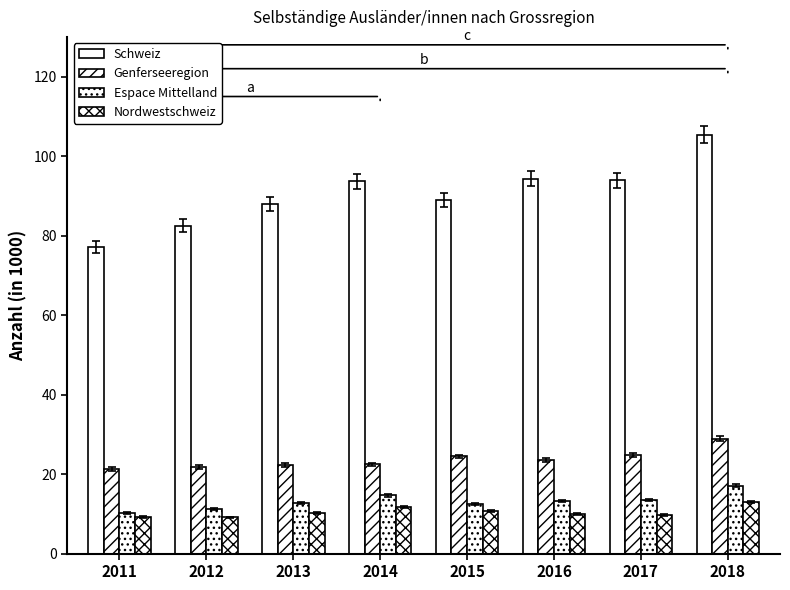

How many groups of bars are there?

8